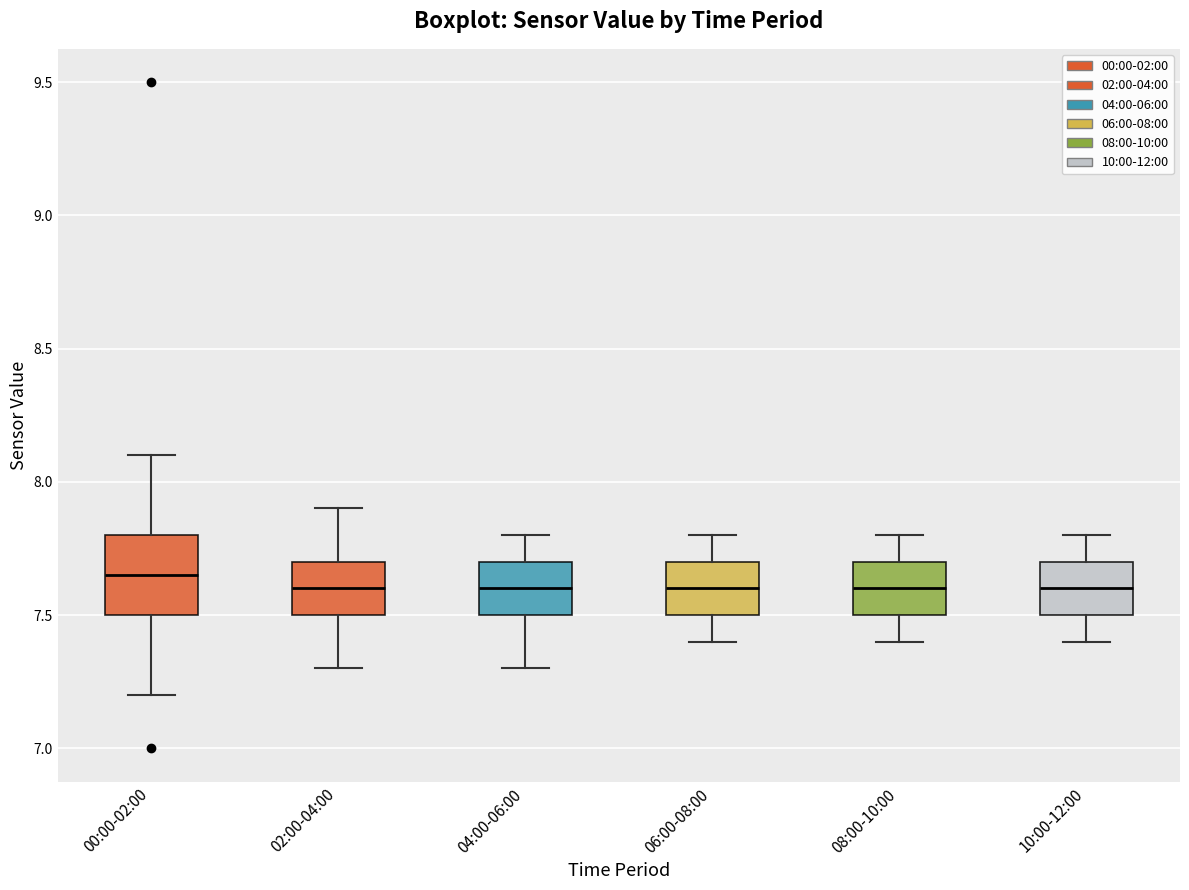

Comparing the boxes themselves (not the whiskers), which one is the tallest?

00:00-02:00